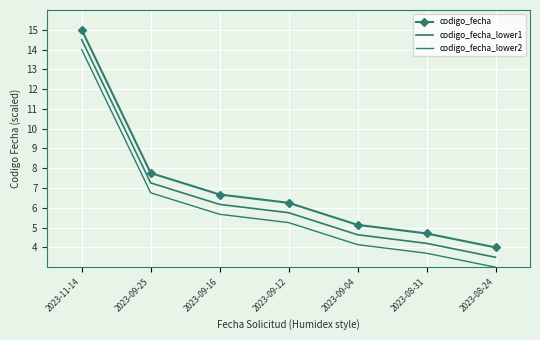

Which series has the widest spread of values?

codigo_fecha